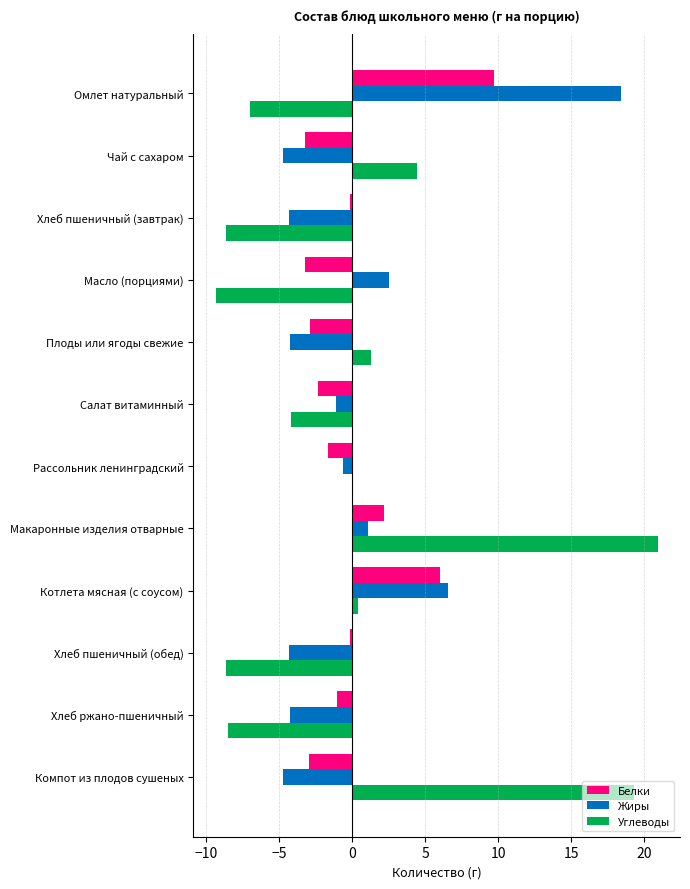

Where is Жиры nearest to the value 6?

Котлета мясная (с соусом)